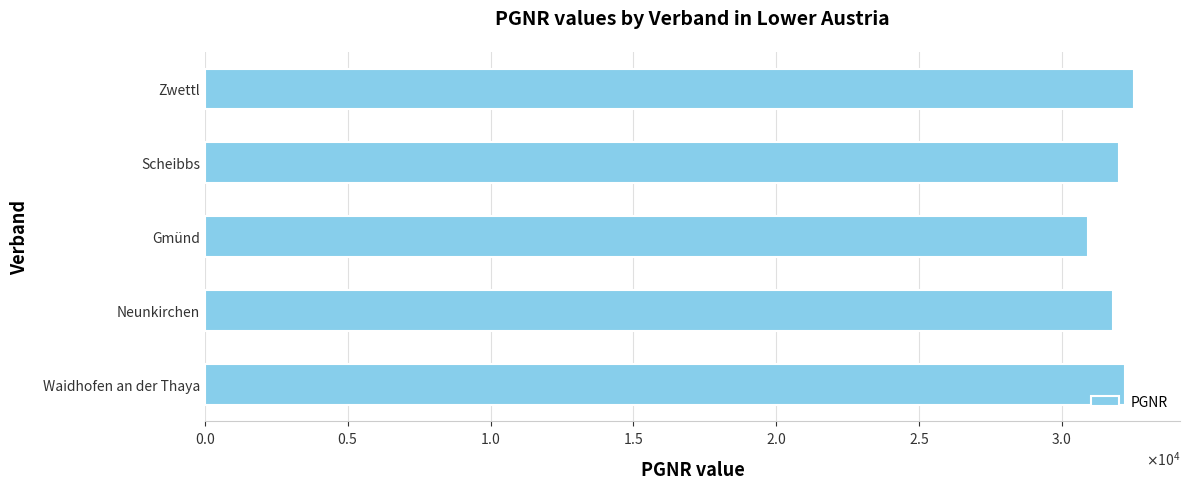

Does the chart contain any negative values?

No